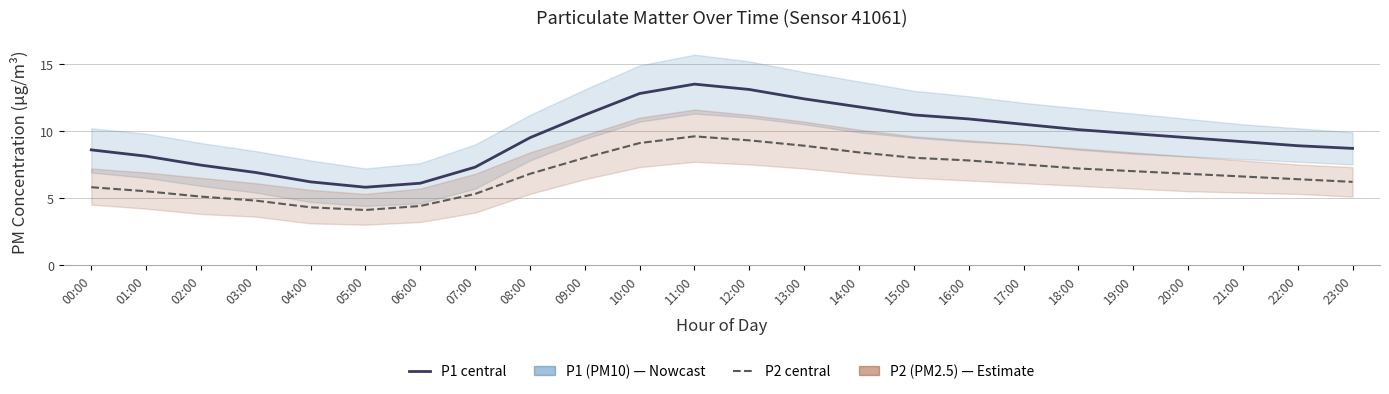

Which series has the largest total across all categories?

P1 (PM10)